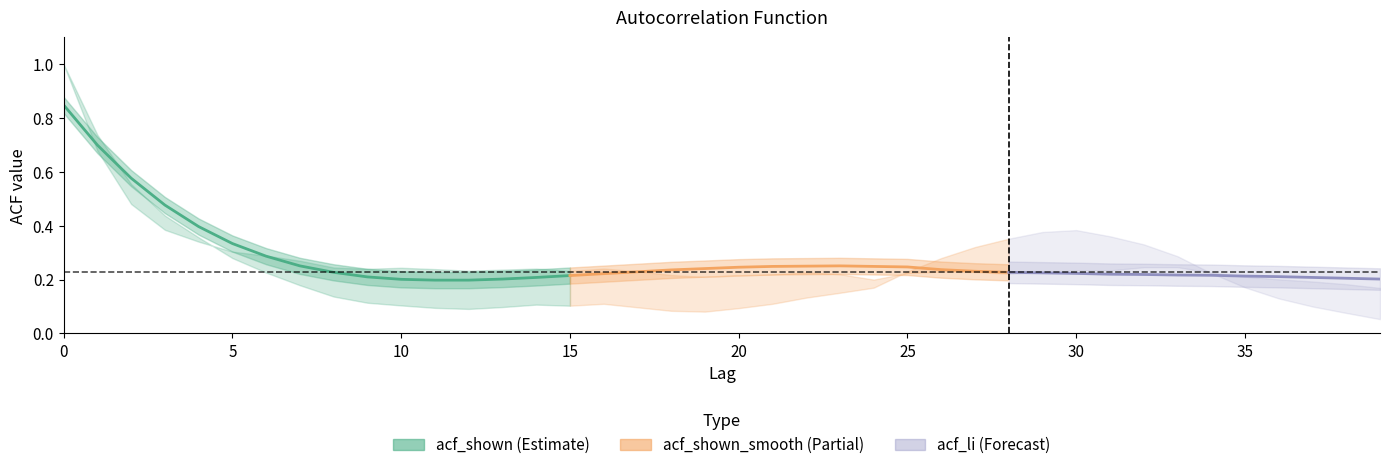

What is the greatest value displayed?

0.8